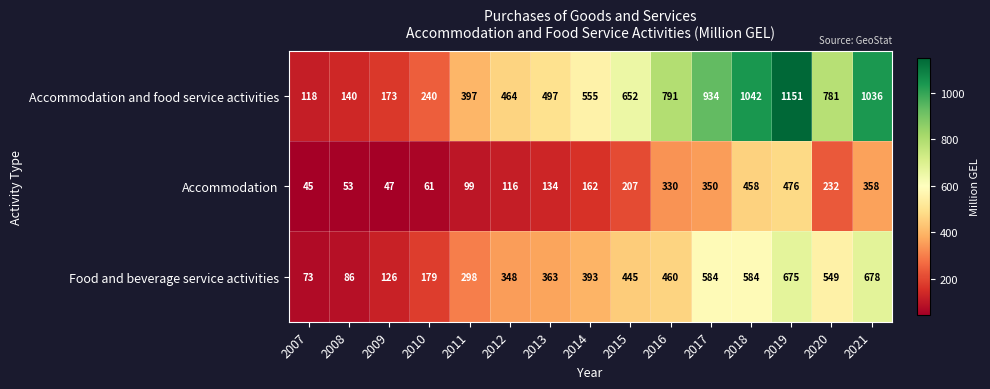

How many values in the Accommodation series are below 162?

7